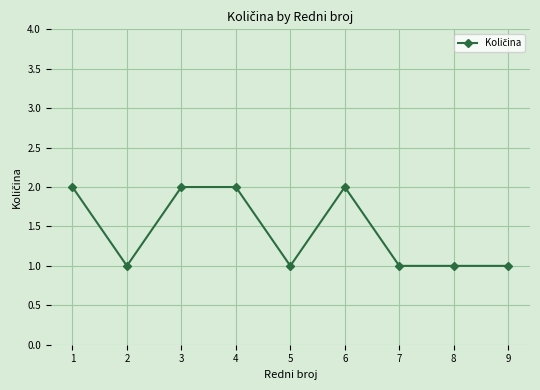

Reading left to right, extract all data points from this chart.

1=2	2=1	3=2	4=2	5=1	6=2	7=1	8=1	9=1